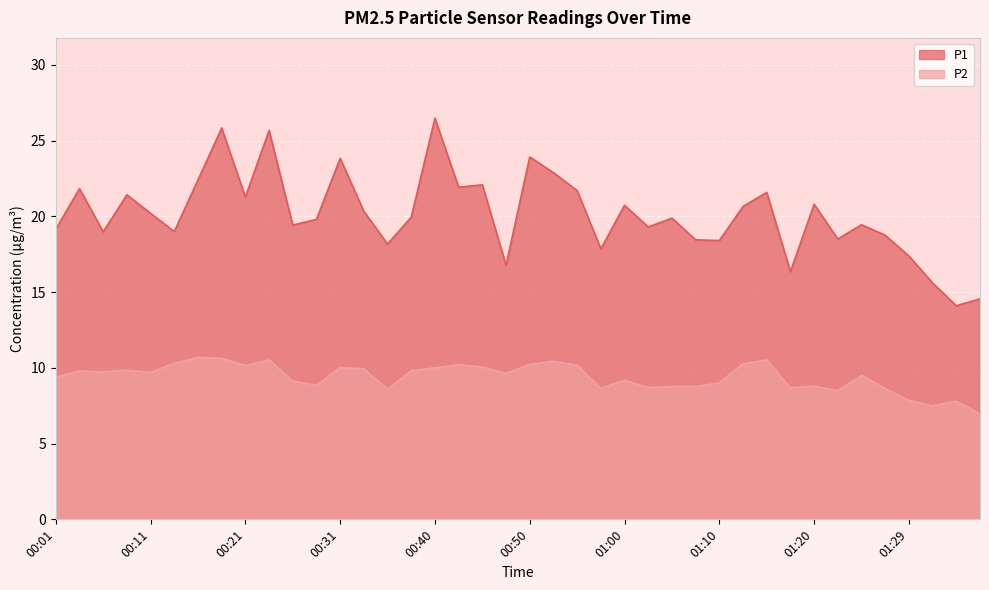

What value does the P2 series have at 01:00?

9.2